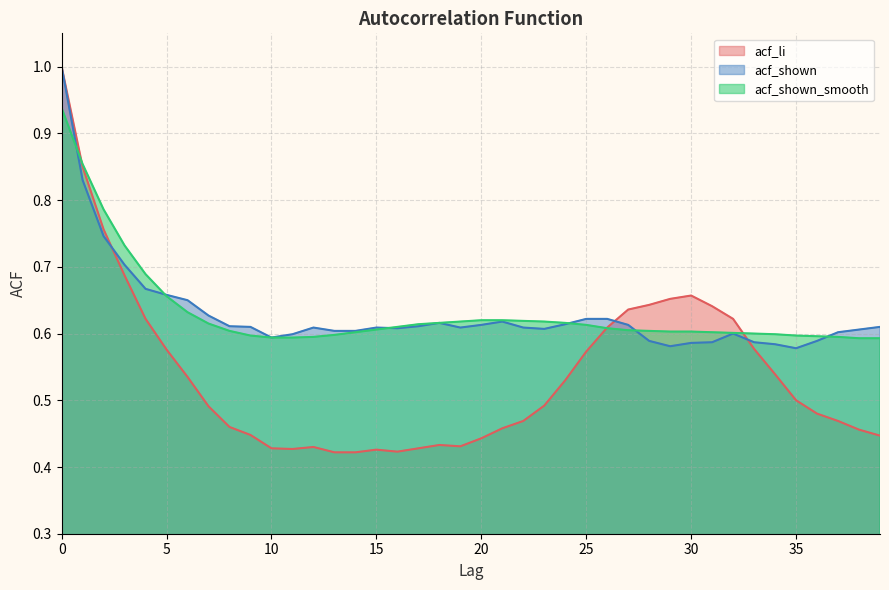

The value of acf_shown_smooth at 4 is 0.7. True or false?

True